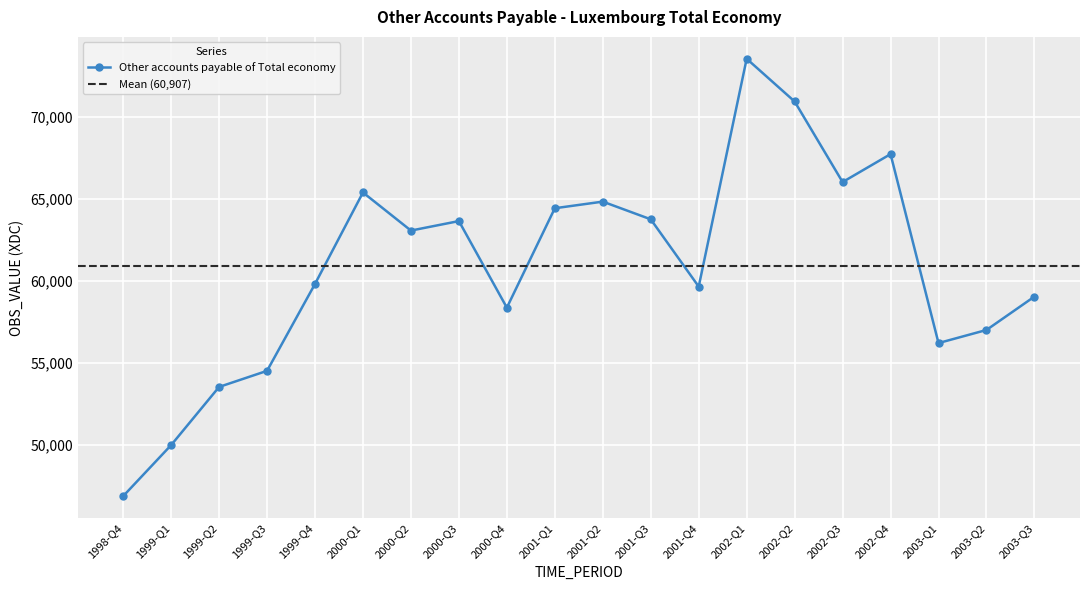

The chart shows a value of 64826.0 at 2001-Q2. True or false?

True